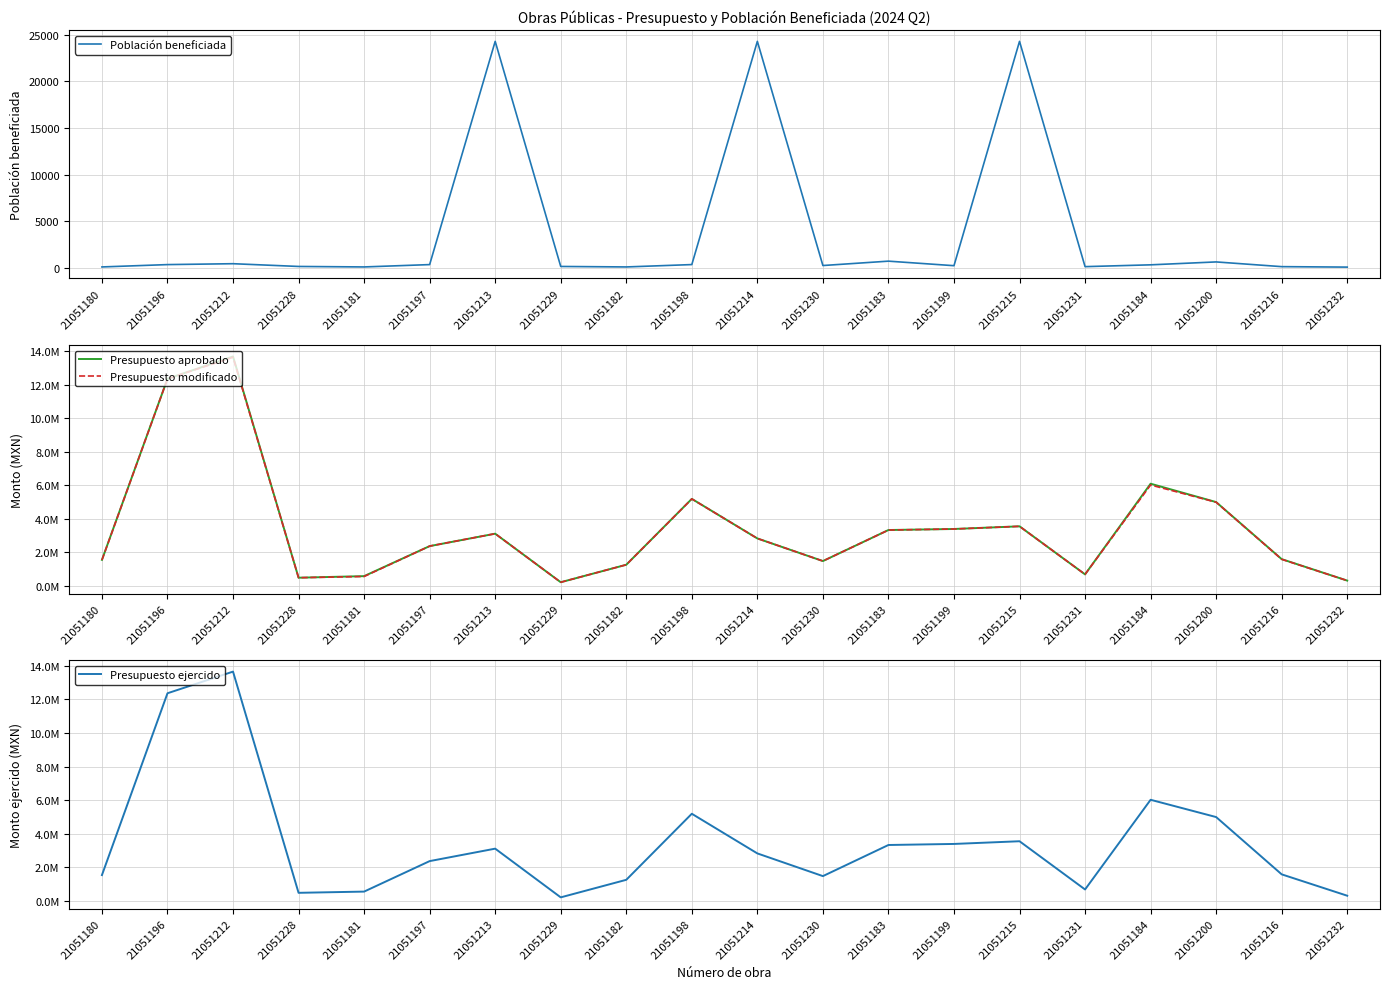

Does the chart have visible grid lines?

Yes